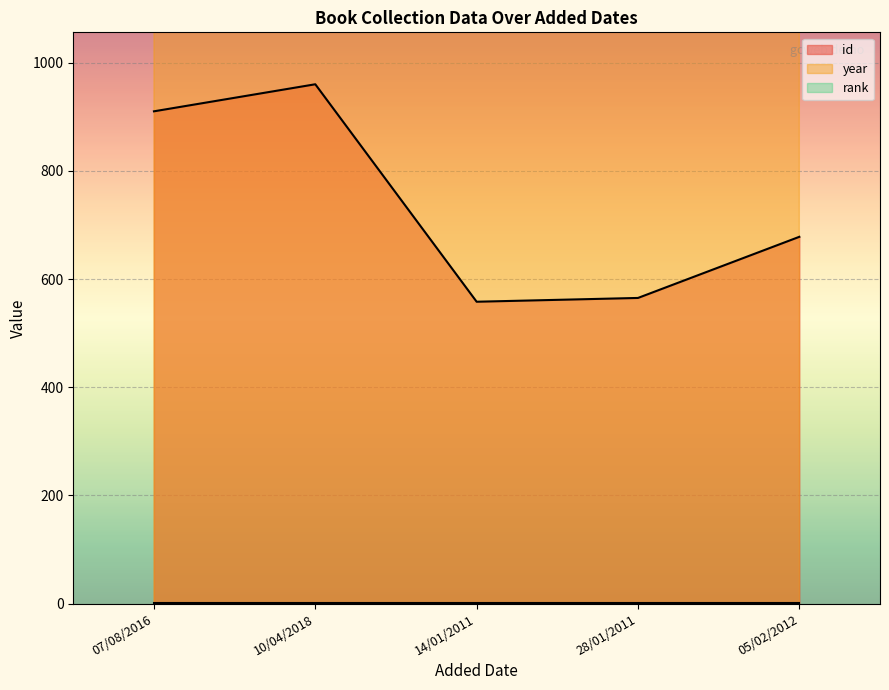

True or false: year and id intersect in this chart.

False